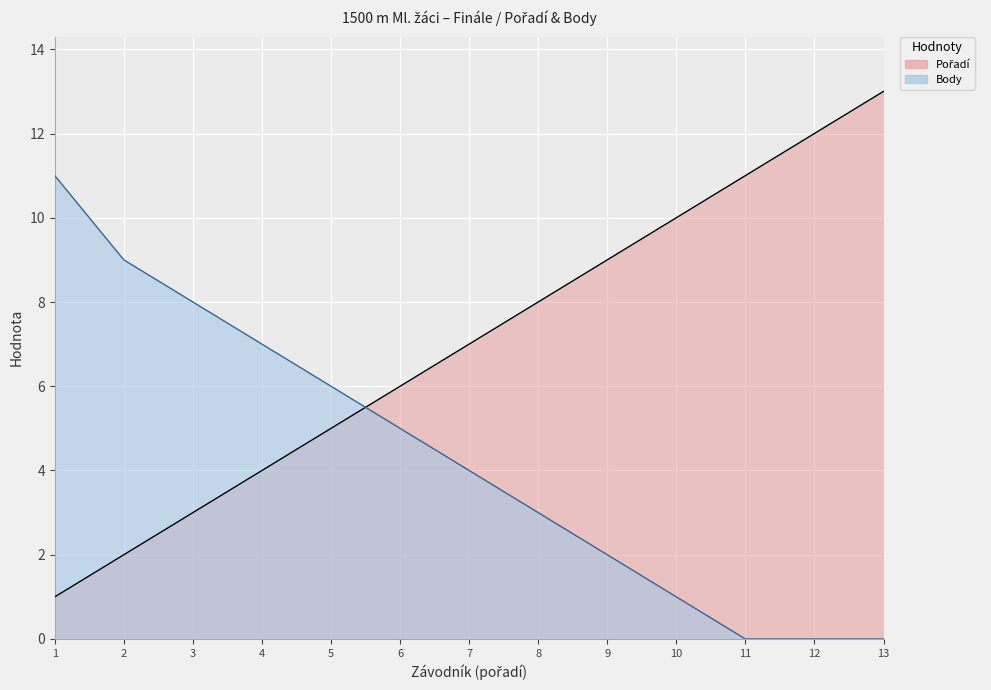

How many data points in Pořadí are above 7?

6